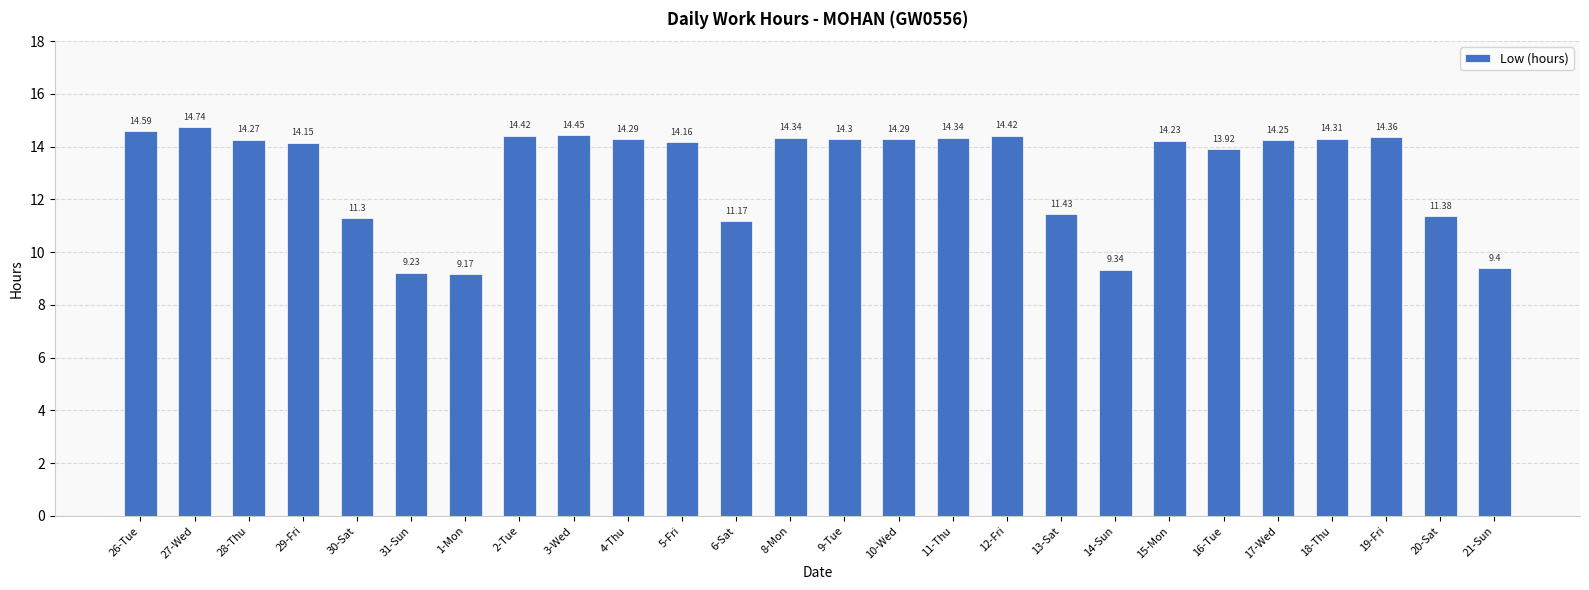

What is the difference between the maximum and second lowest values?

5.5